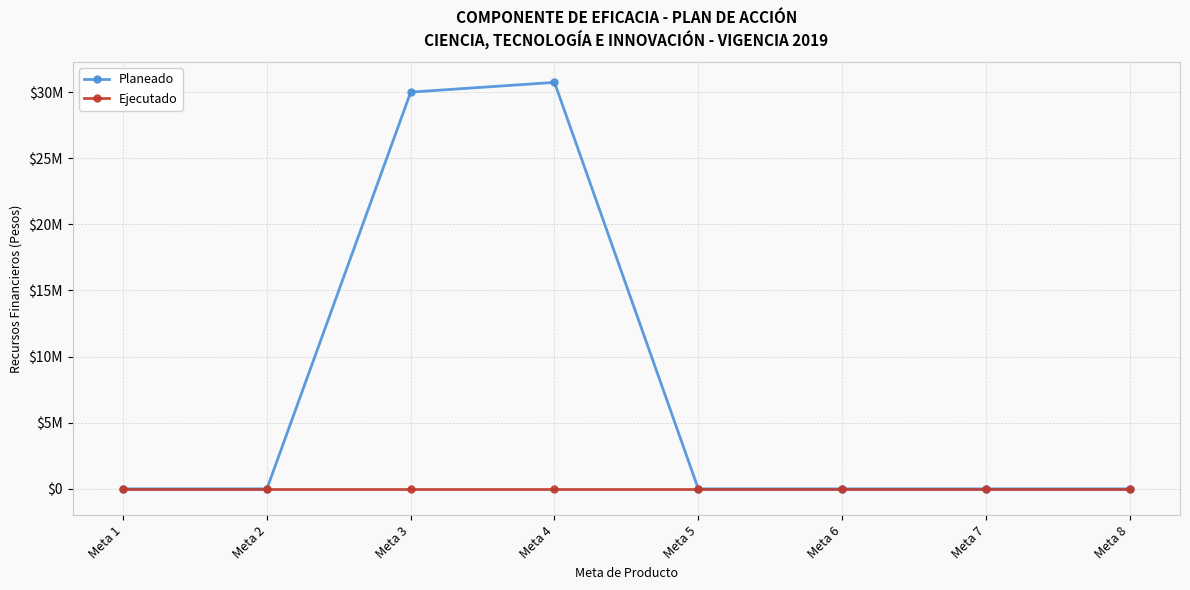

True or false: Planeado has a value of -11951224 at Meta 5.

False